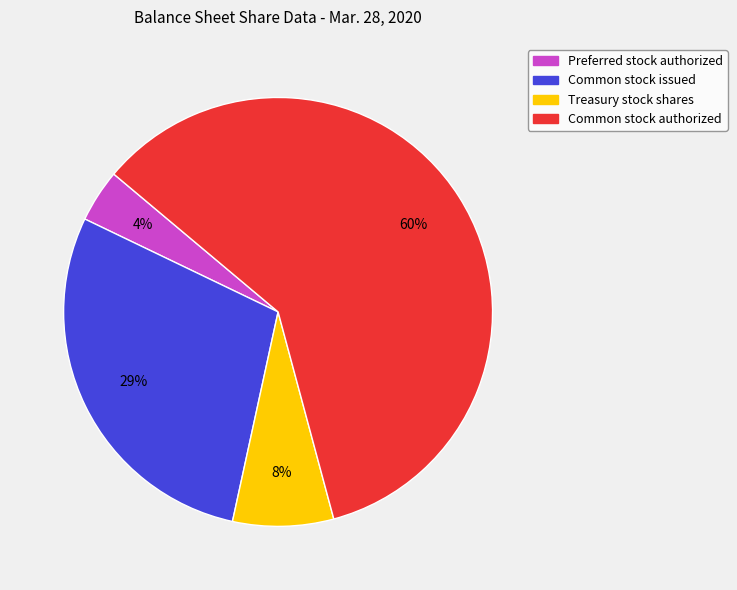

Do Common stock issued and Common stock authorized together represent more than half of the pie?

Yes